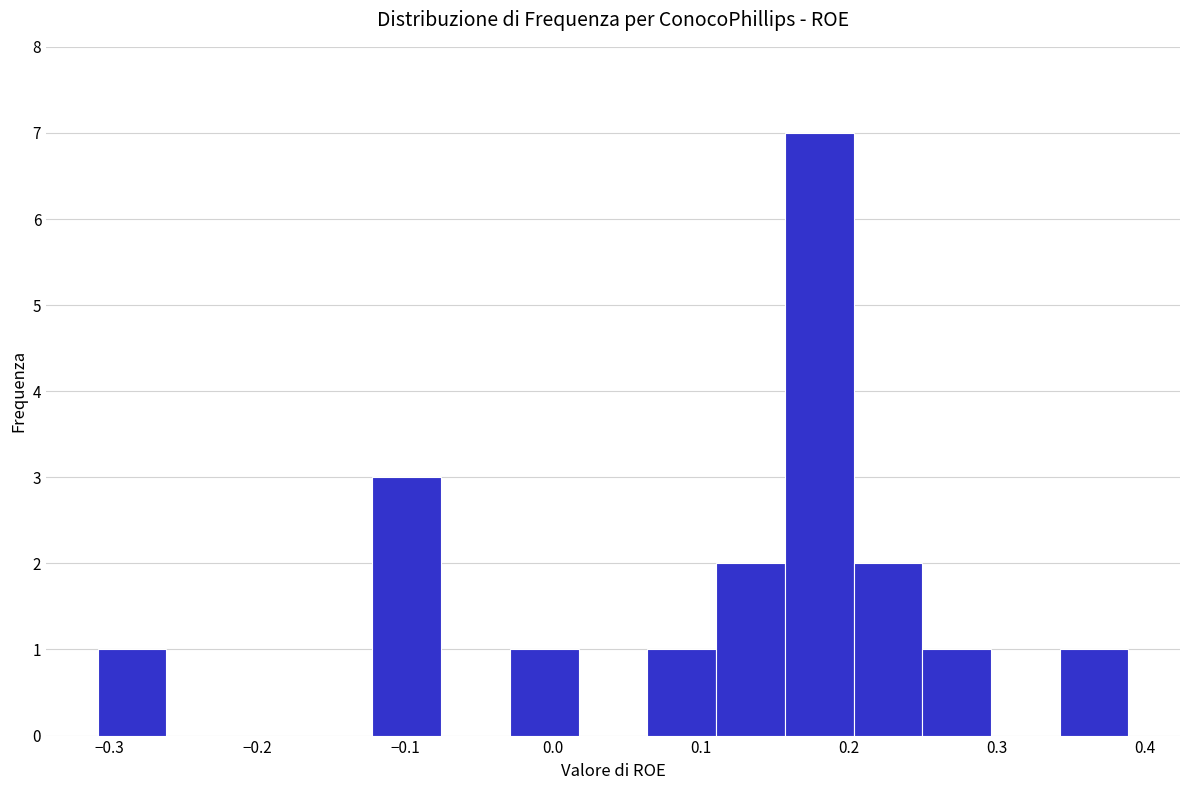

What is the height of the bar covering 0.06 to 0.11 on the x-axis? Neither the bar edges nor the heights are printed on the chart, so give them approximately, as read against the axes.

1